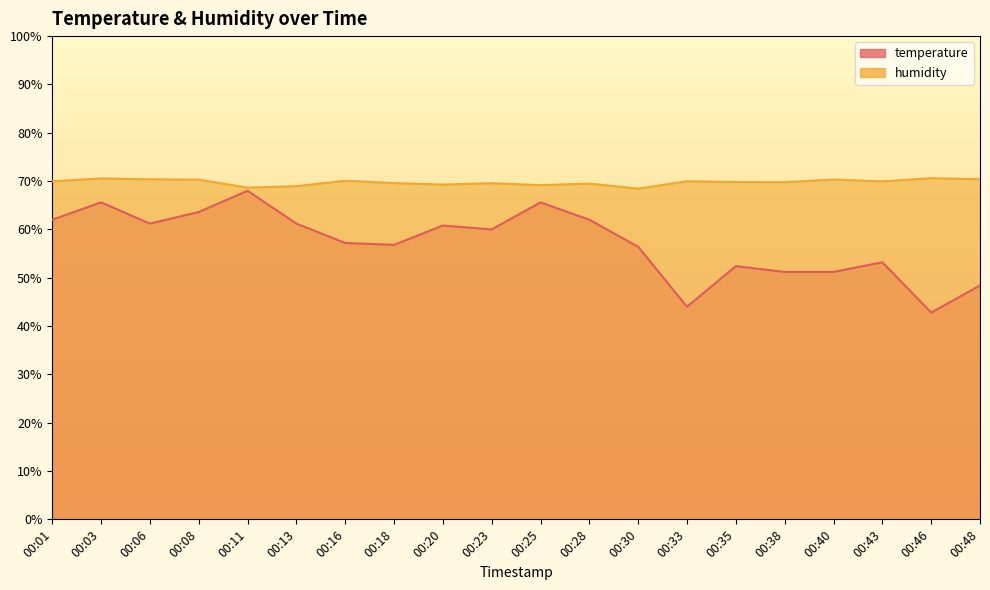

What is the total value across all series at 00:38?

121.0